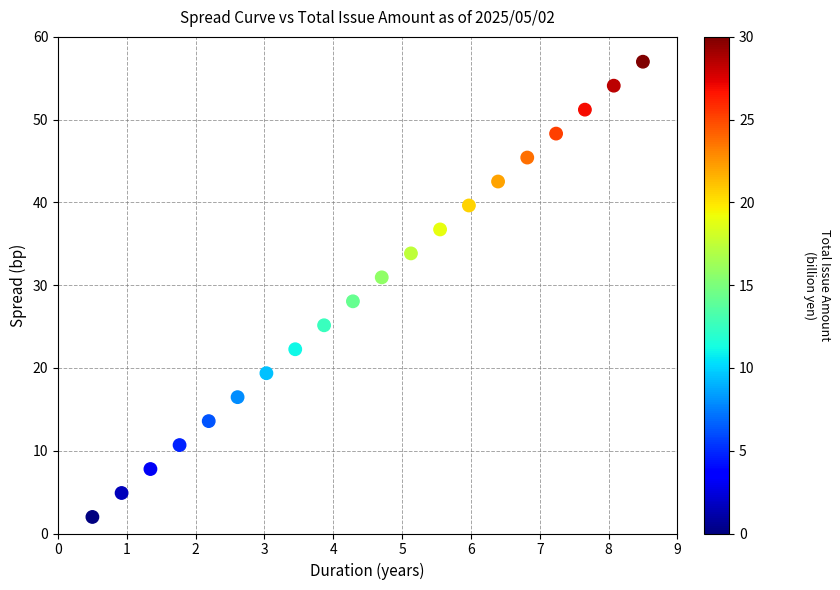

What Y value in the scatter plot is closest to 29?

28.1